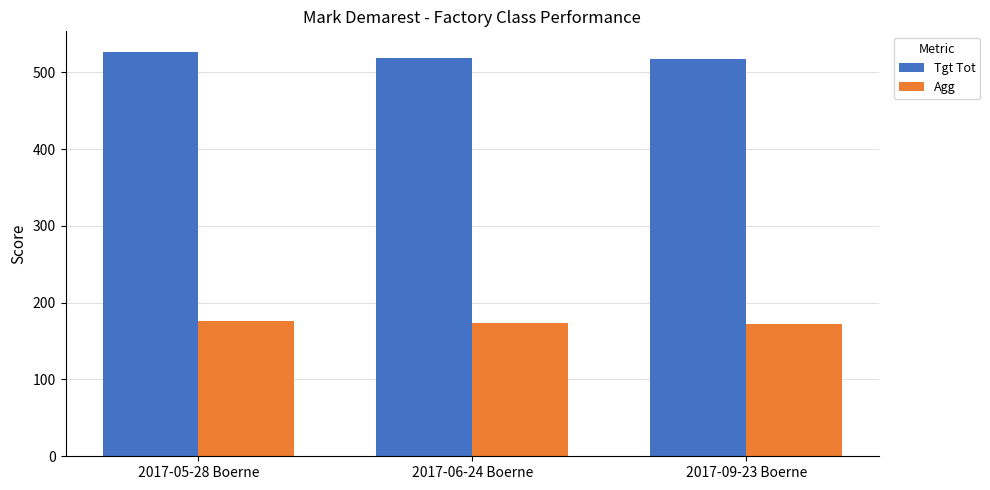

Read the Tgt Tot value at 2017-09-23 Boerne.

517.0